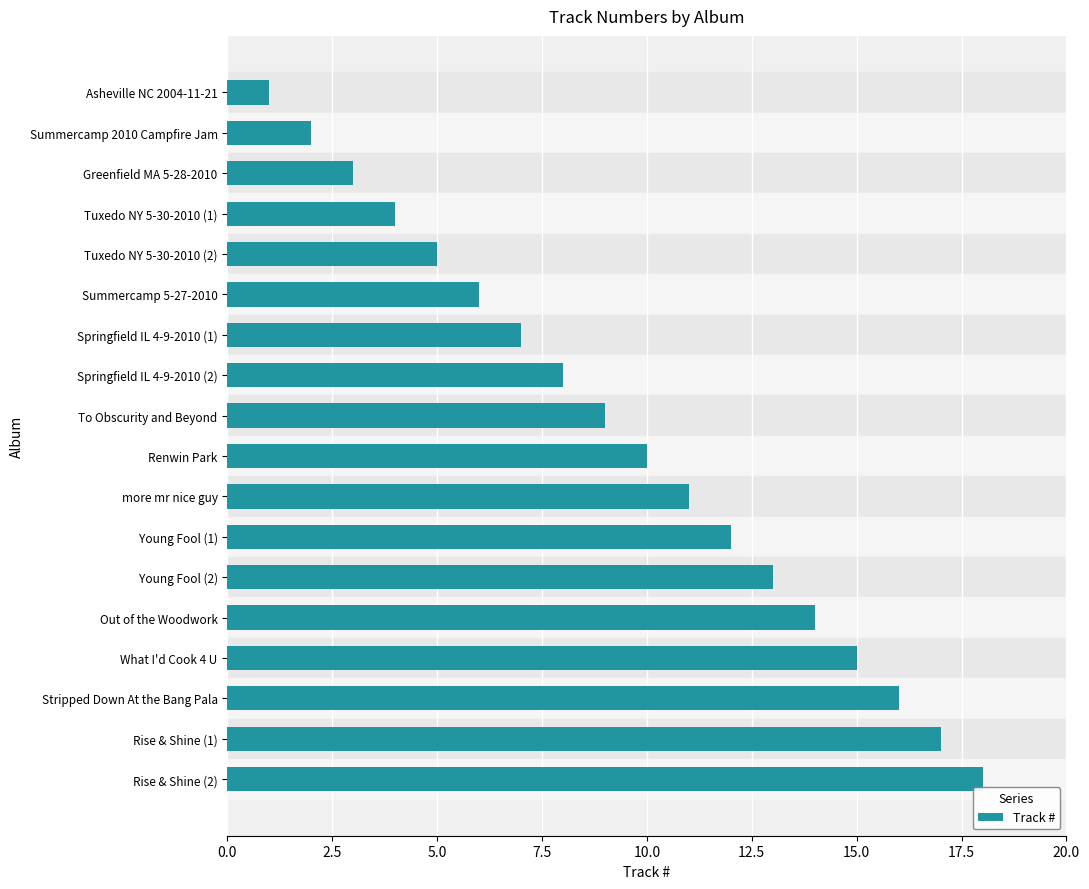

Are the bars grouped side by side (vs. stacked)?

No